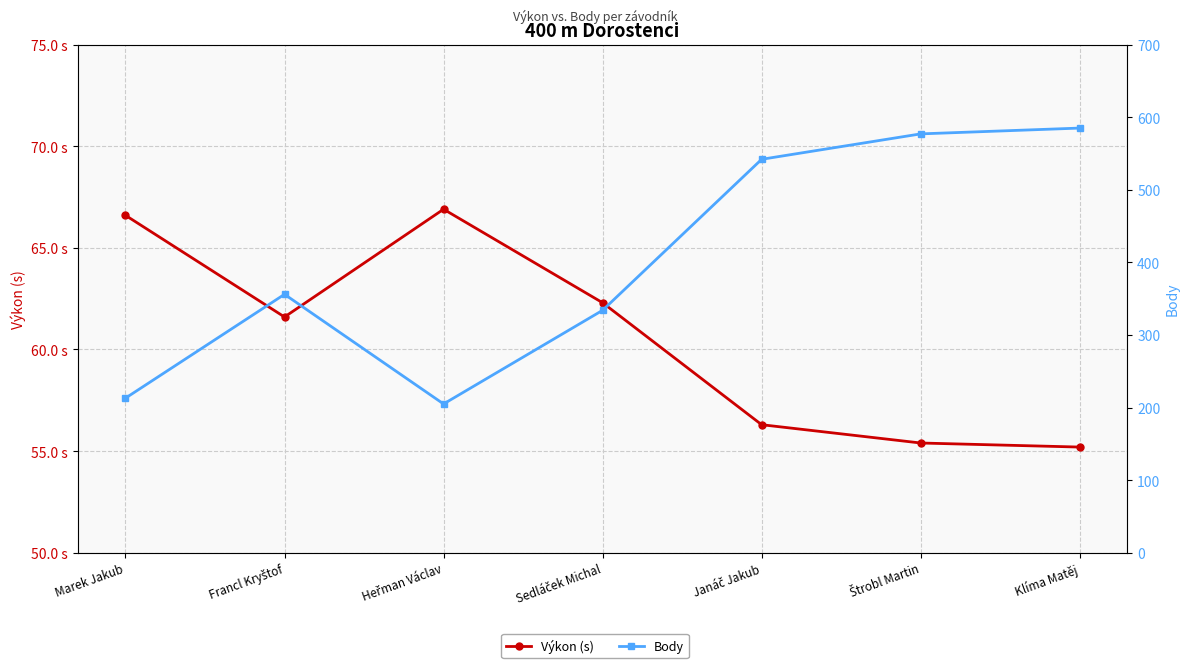

Does the chart display data point markers on the line(s)?

Yes